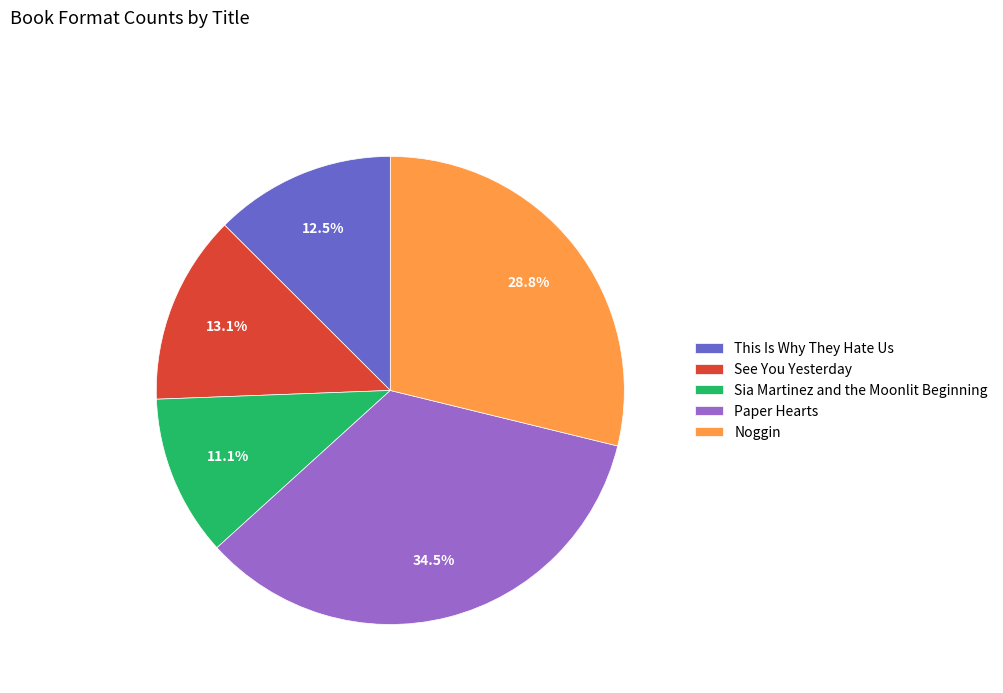

Which has a higher value, Noggin or This Is Why They Hate Us?

Noggin